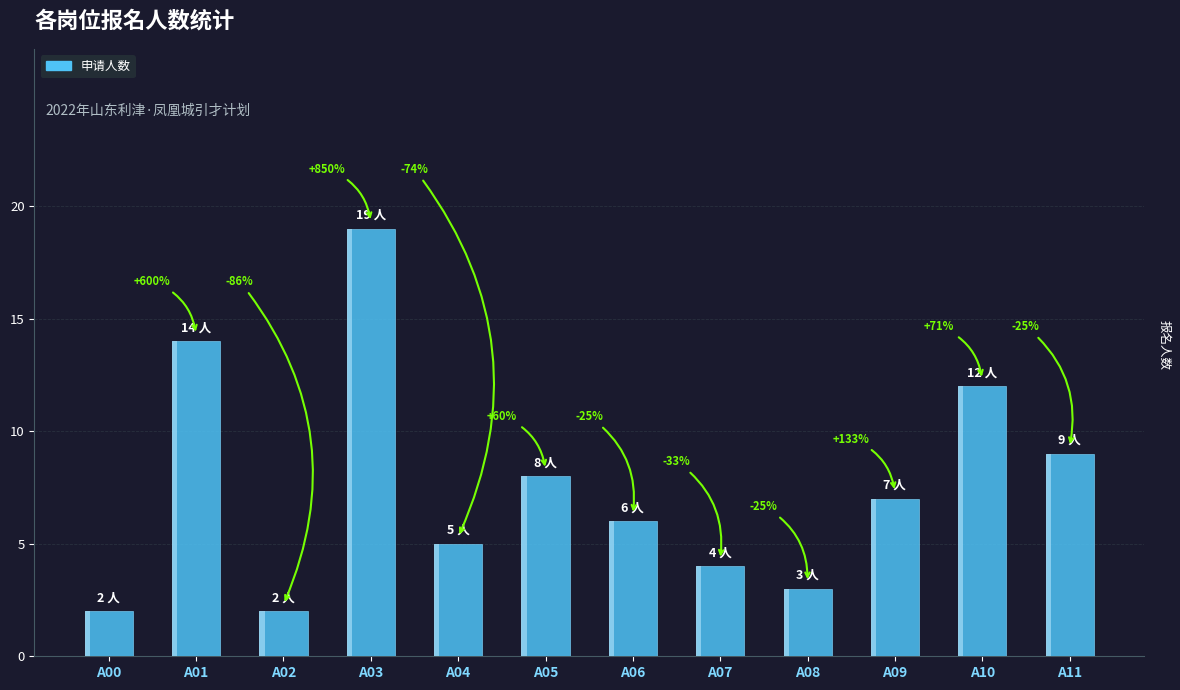

What is the smallest value displayed?

2